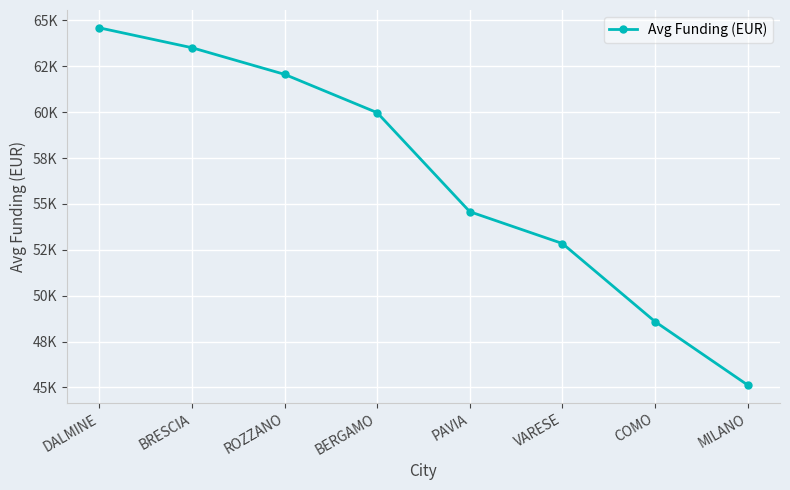

Does the chart display data point markers on the line(s)?

Yes